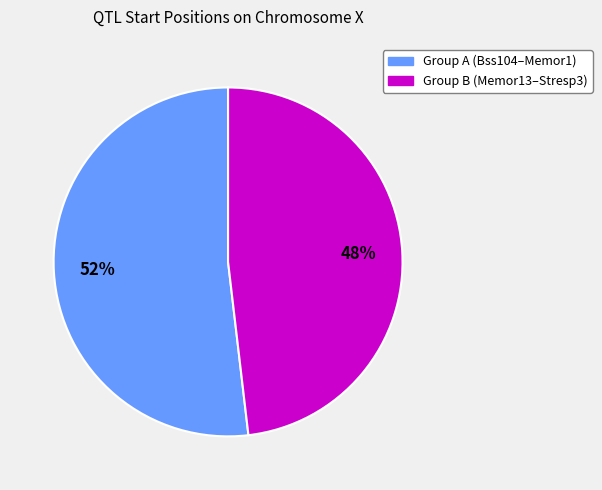

Does any single category account for the majority?

Yes